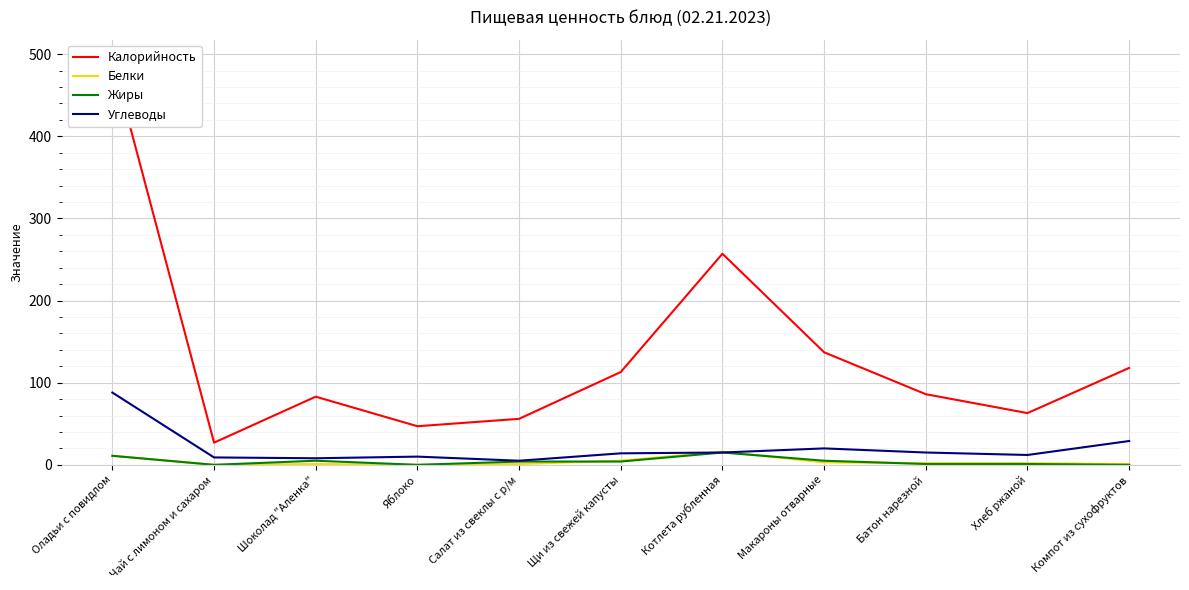

The value of Жиры at Компот из сухофруктов is 0. True or false?

True